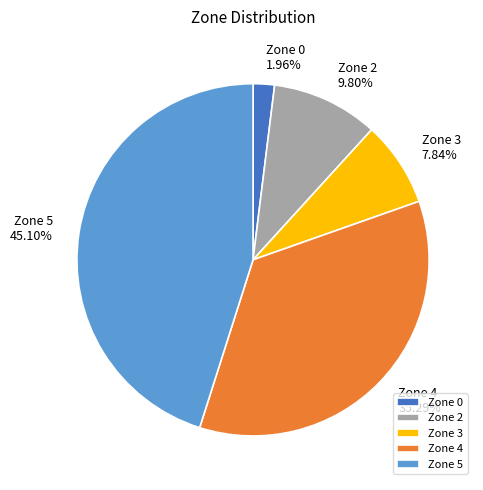

Combined, do Zone 5 and Zone 4 account for over 50%?

Yes